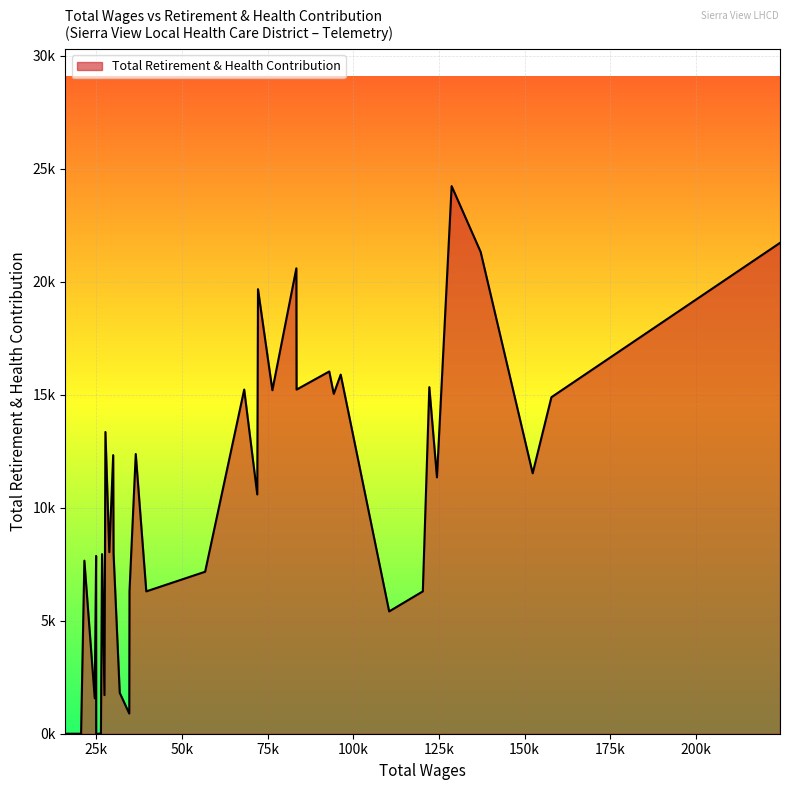

True or false: there are more than 2 points higher than both neighbors.

True